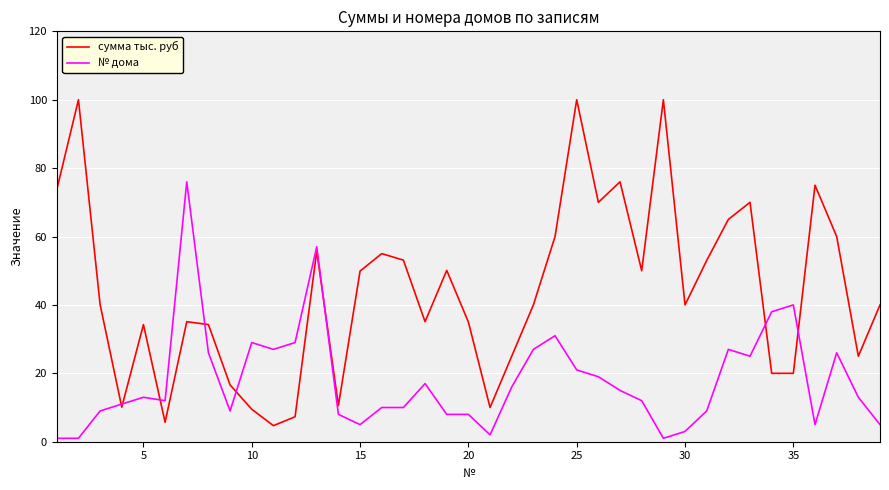

What is the highest value of the № дома series?

76.0